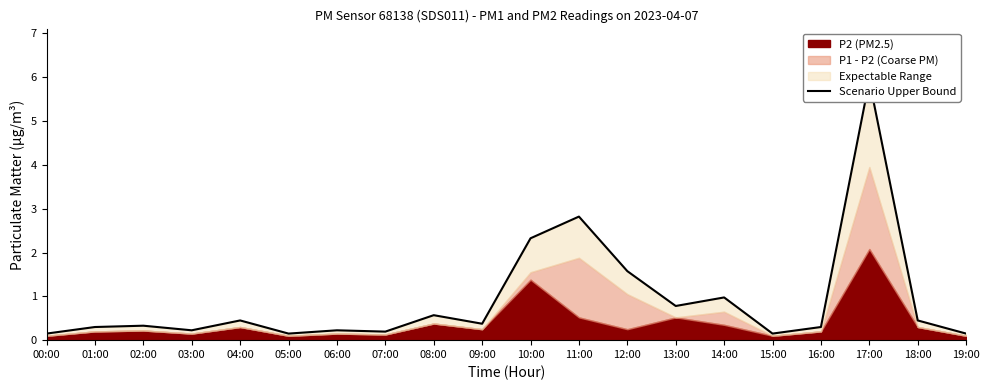

What is the sum of all values?

18.4